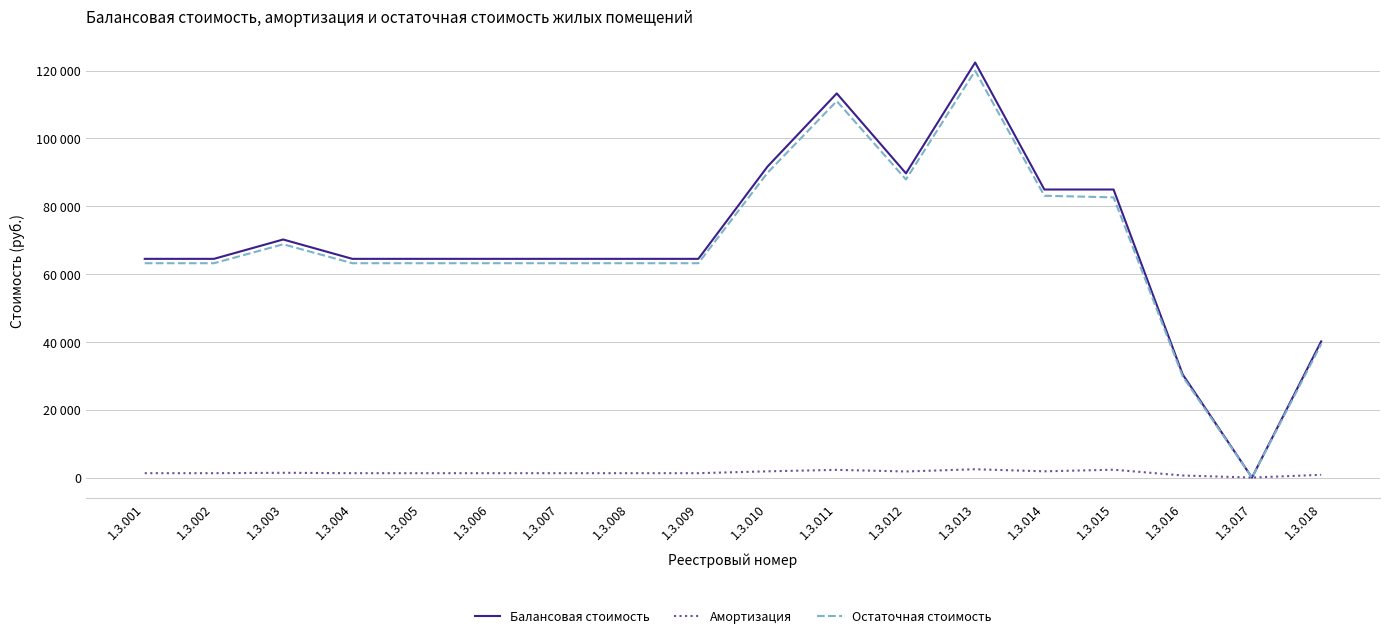

Does the chart have visible grid lines?

Yes